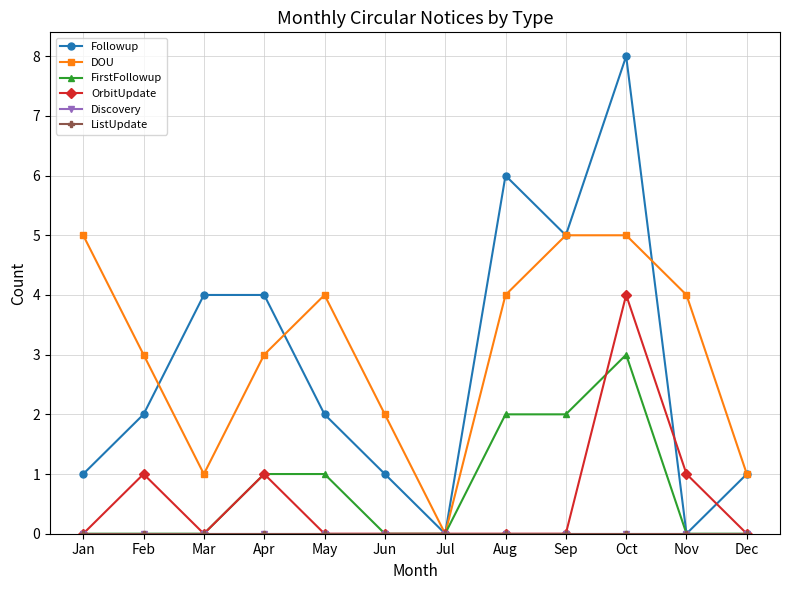

At which label does DOU first exceed 4?

Jan